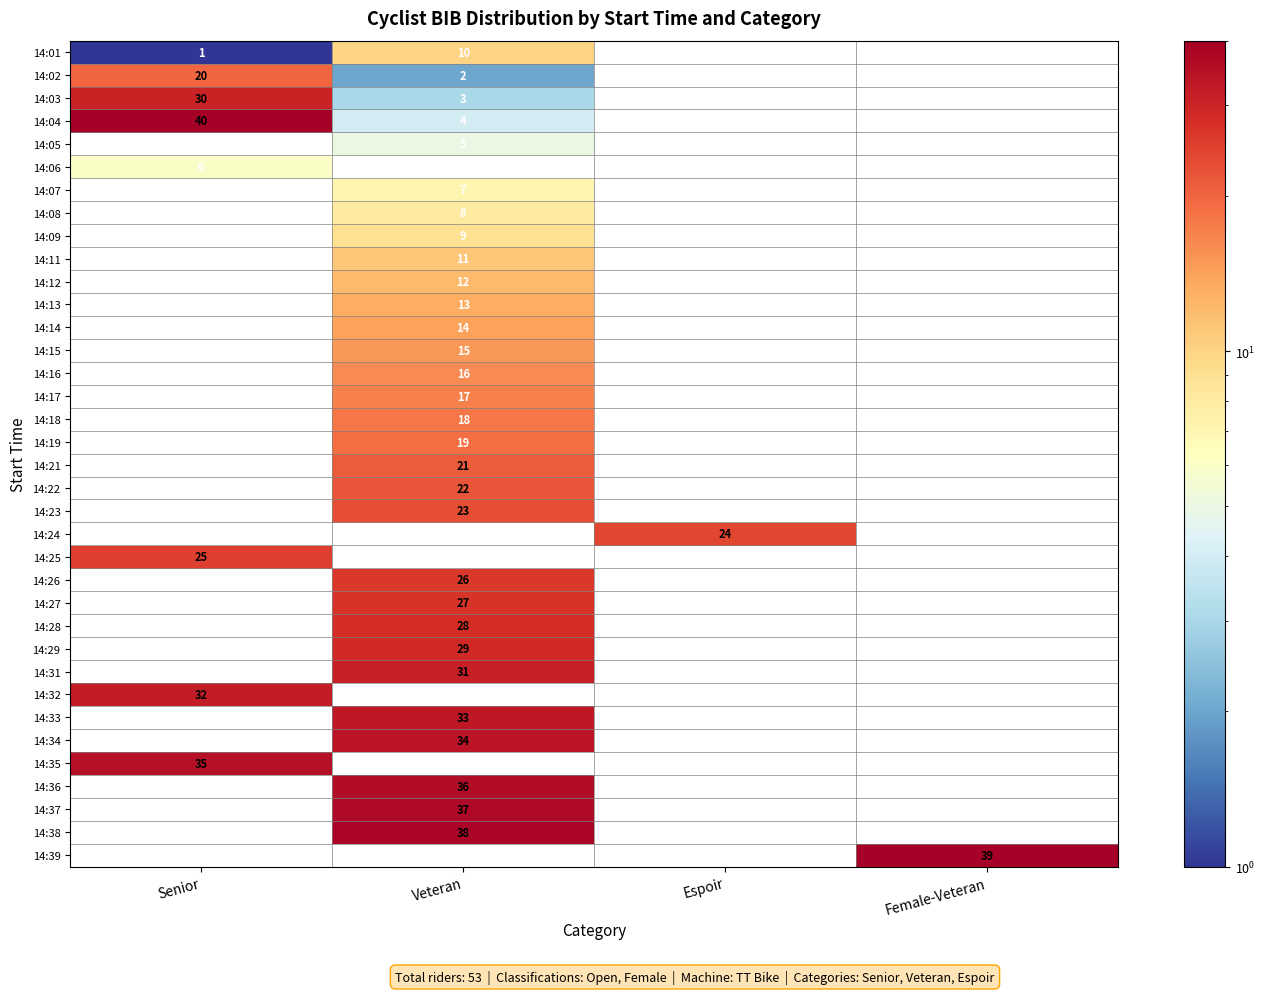

The 14:37 series shows 14 at Veteran. True or false?

False